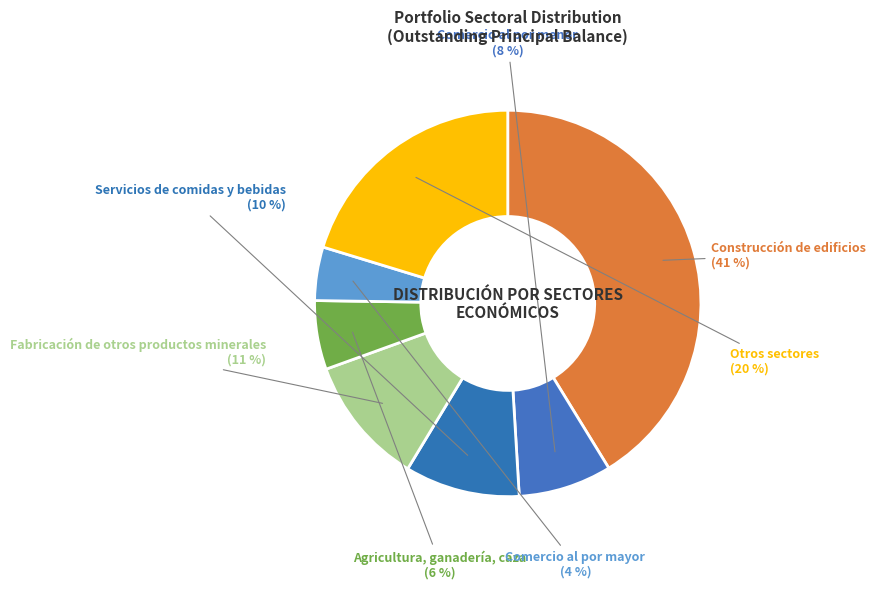

Do Comercio al por menor and Construcción de edificios together represent more than half of the pie?

No